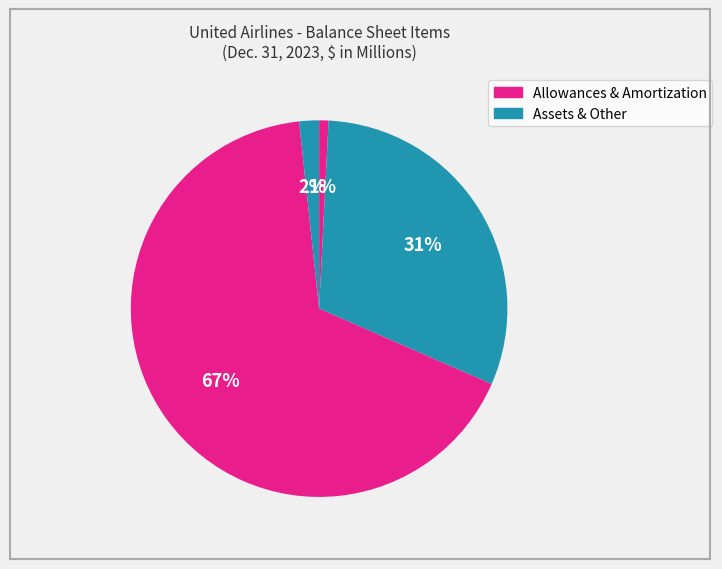

Count the number of slices in the pie.

4